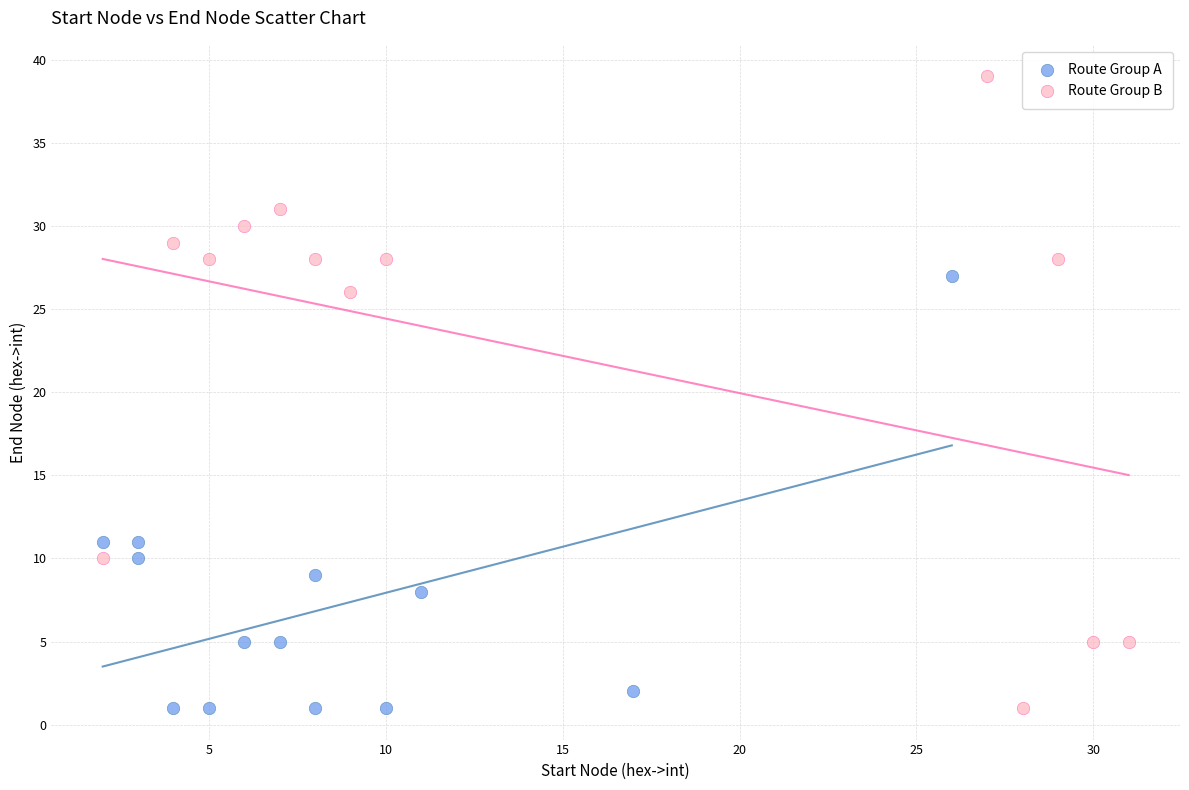

Which series contains the highest Y value?

Route Group B